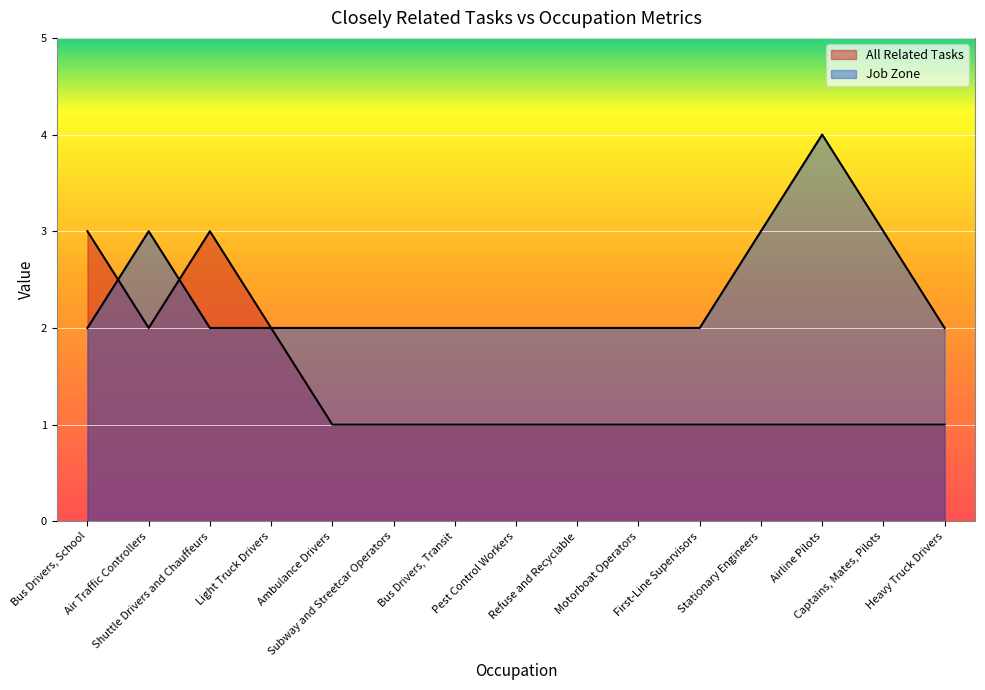

Between which two adjacent categories do Job Zone and All Related Tasks first intersect?

Bus Drivers, School and Air Traffic Controllers